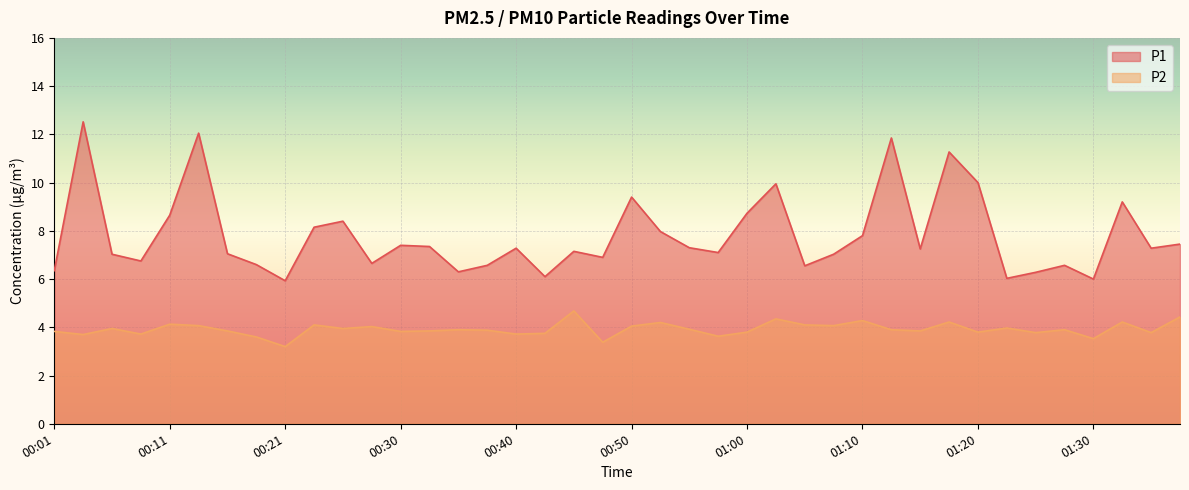

True or false: P1 and P2 cross at least once.

False